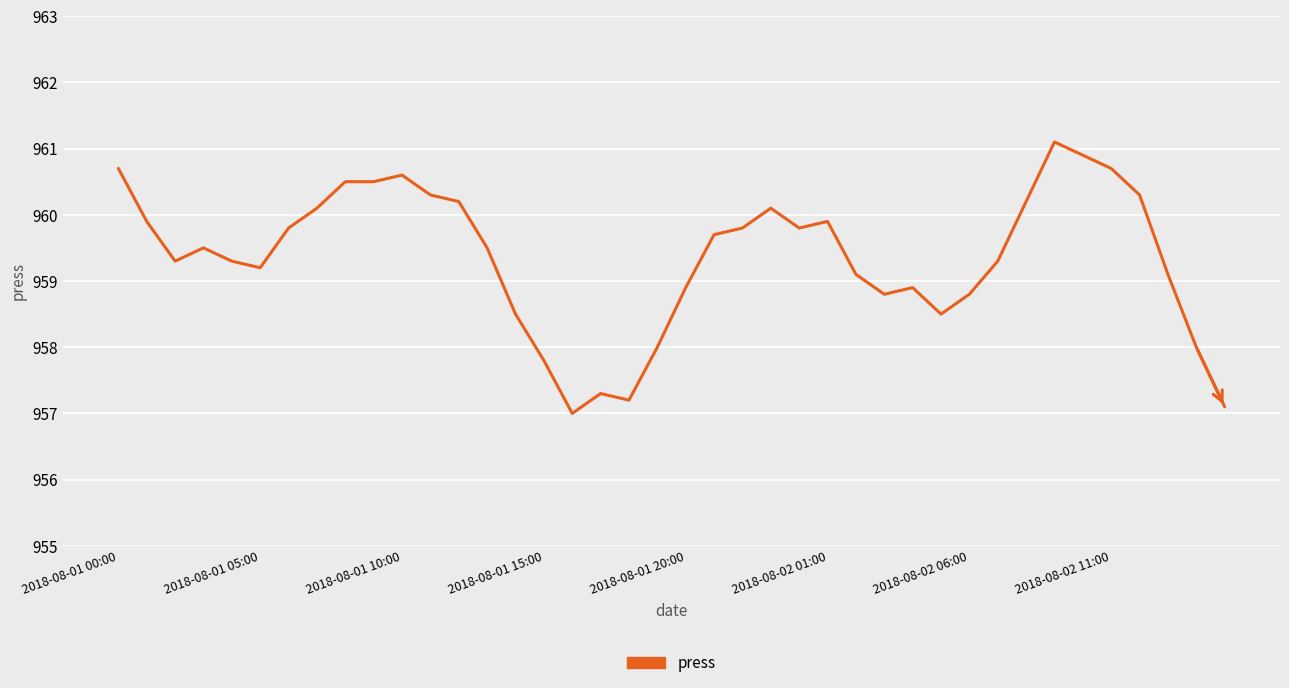

What is the difference between the maximum and minimum values?

4.1